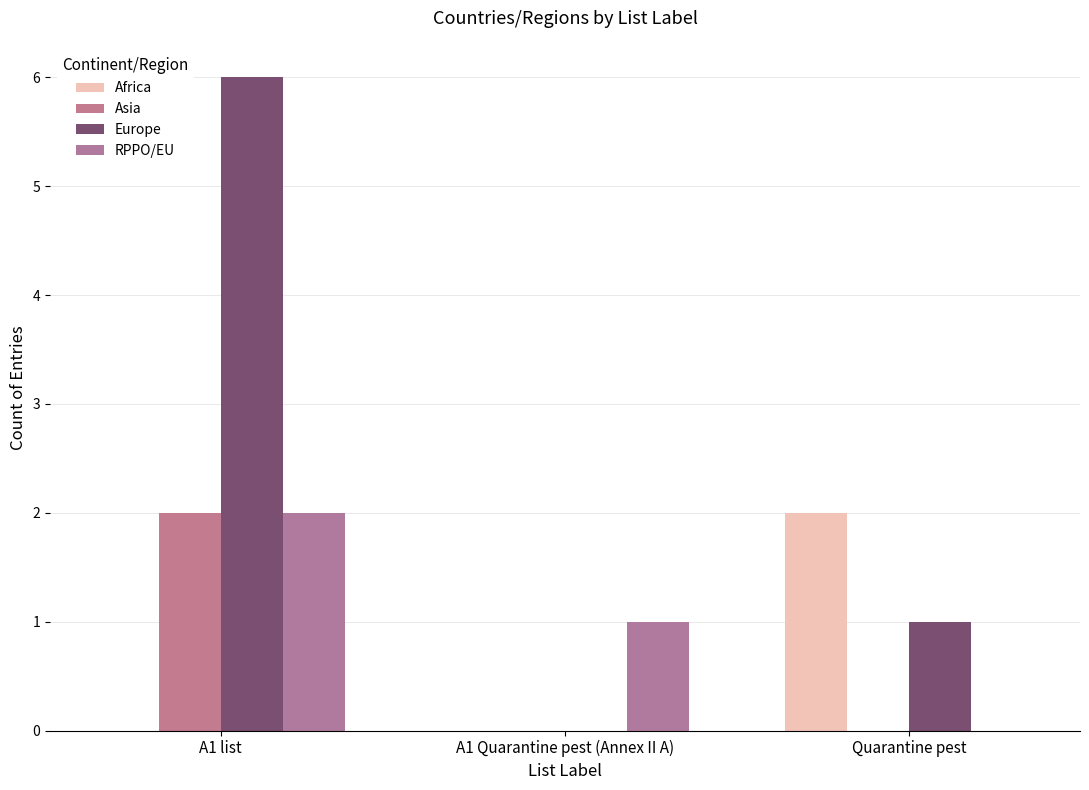

What is the total value across all series at A1 list?

10